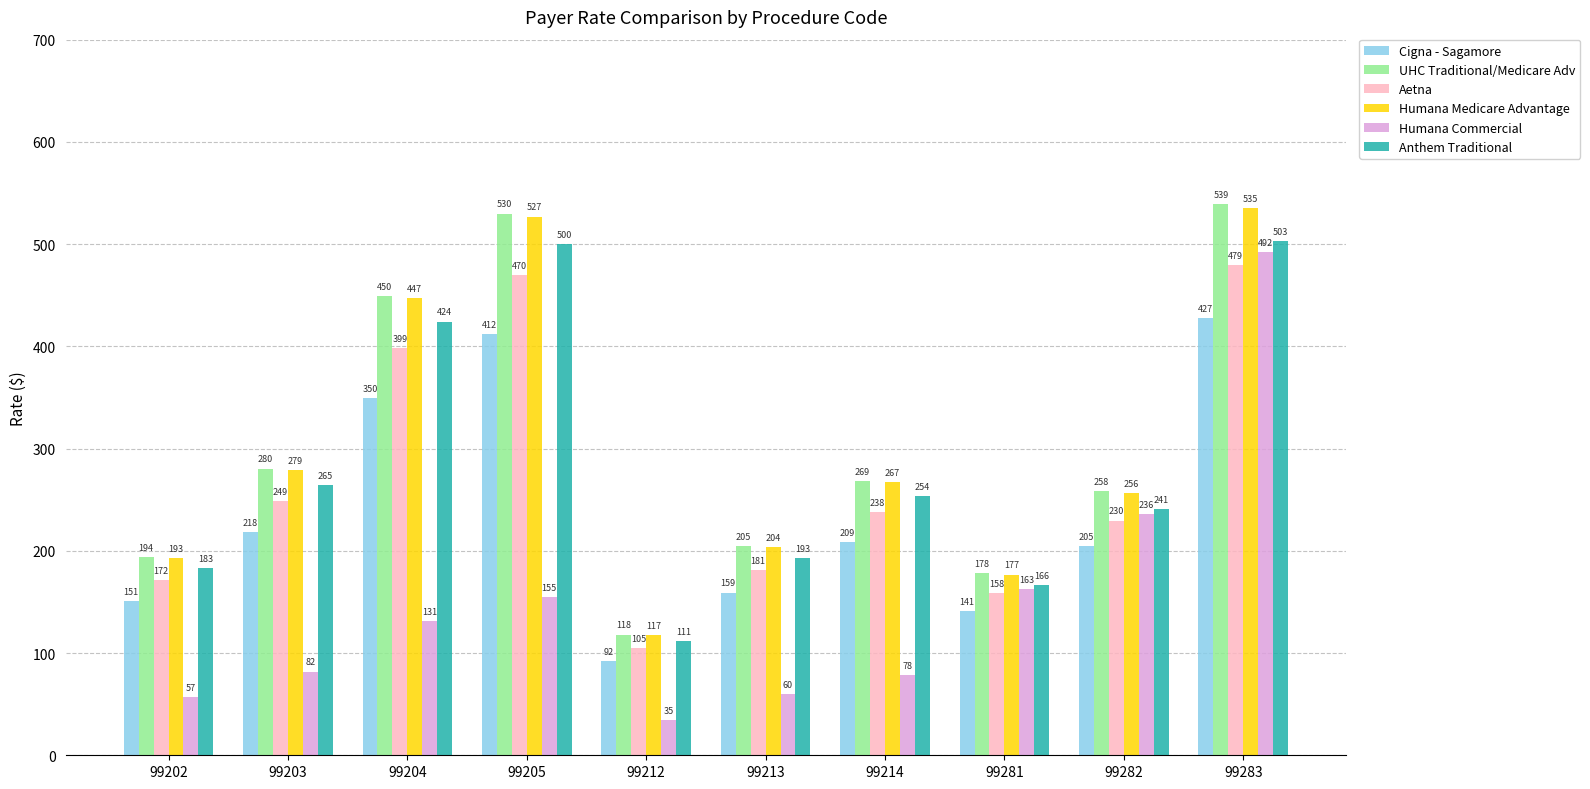

Between 99213 and 99283, which series saw the biggest shift?

Humana Commercial